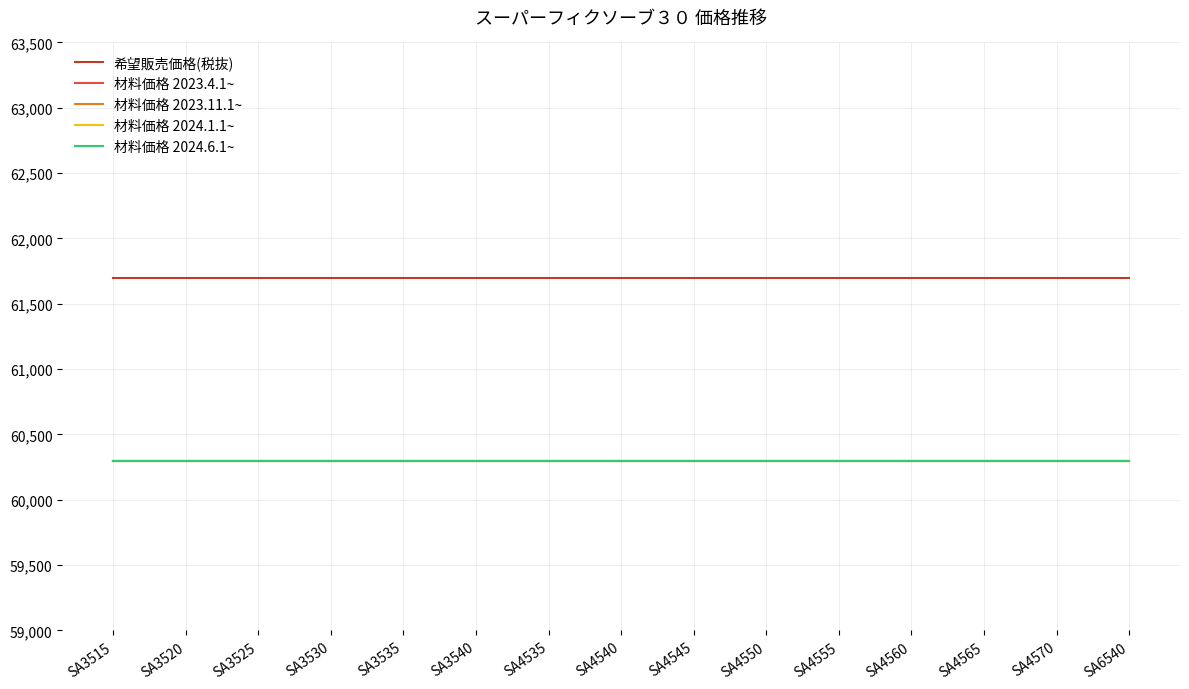

At which category does the chart reach its peak across all series?

SA3515